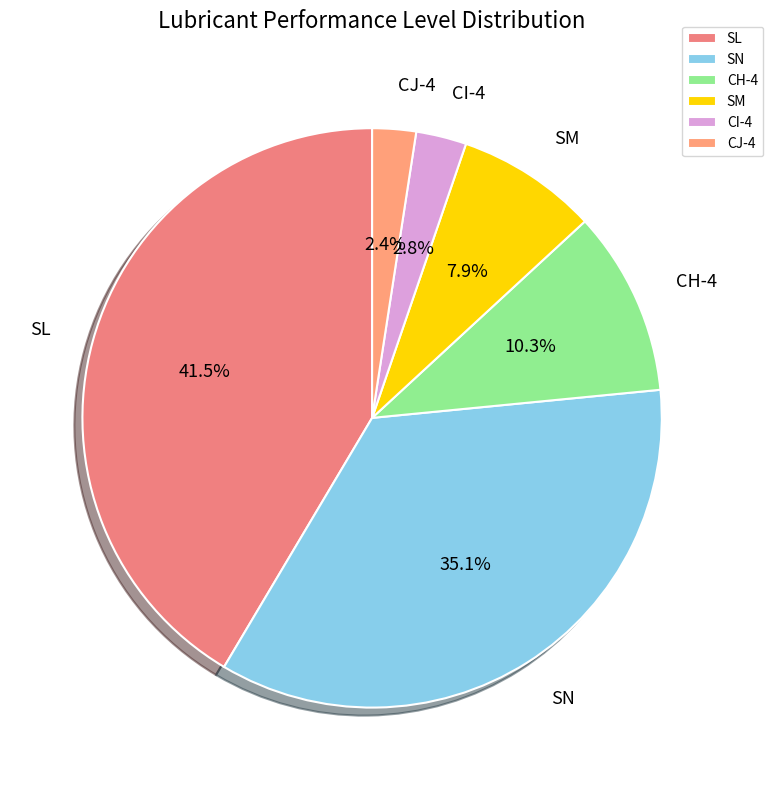

To the nearest percent, what is the difference between the largest and smallest slice percentages?

39%